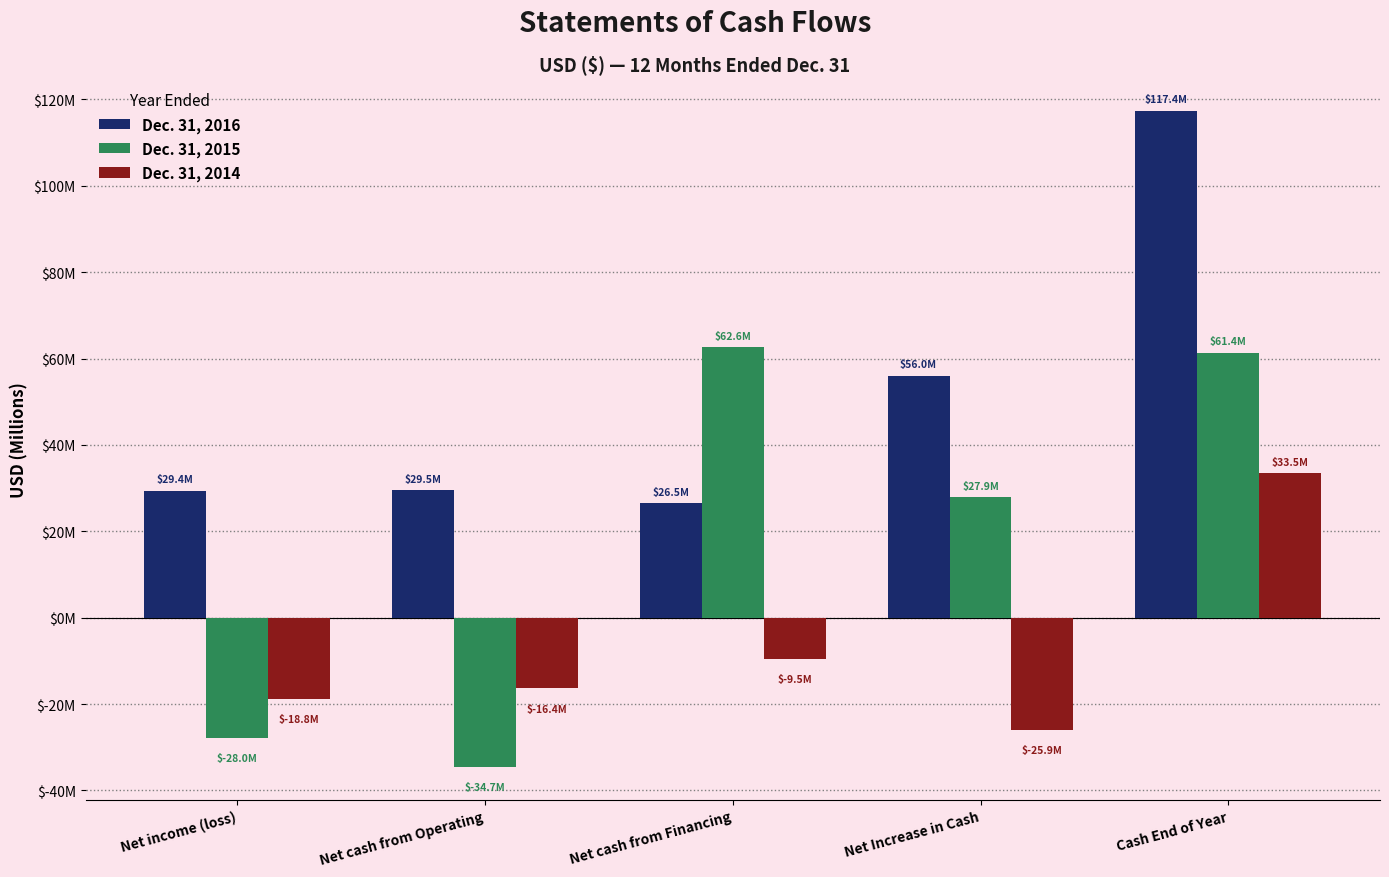

Which label corresponds to the largest value in the chart?

Cash End of Year